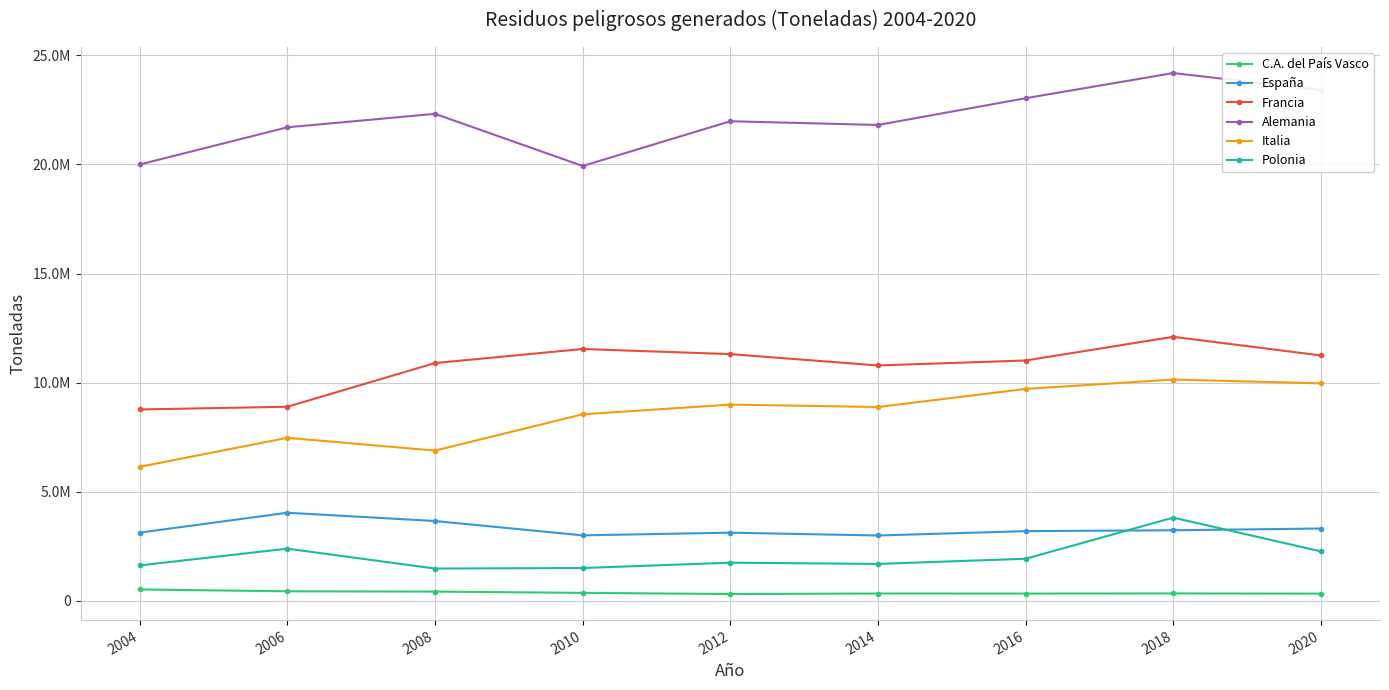

True or false: Italia and Francia intersect in this chart.

False